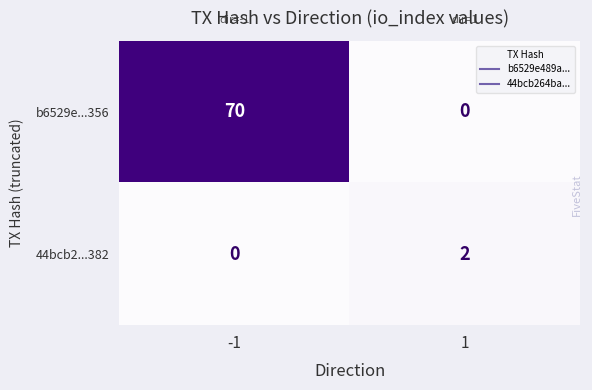

At which category is the sum across all series the highest?

-1